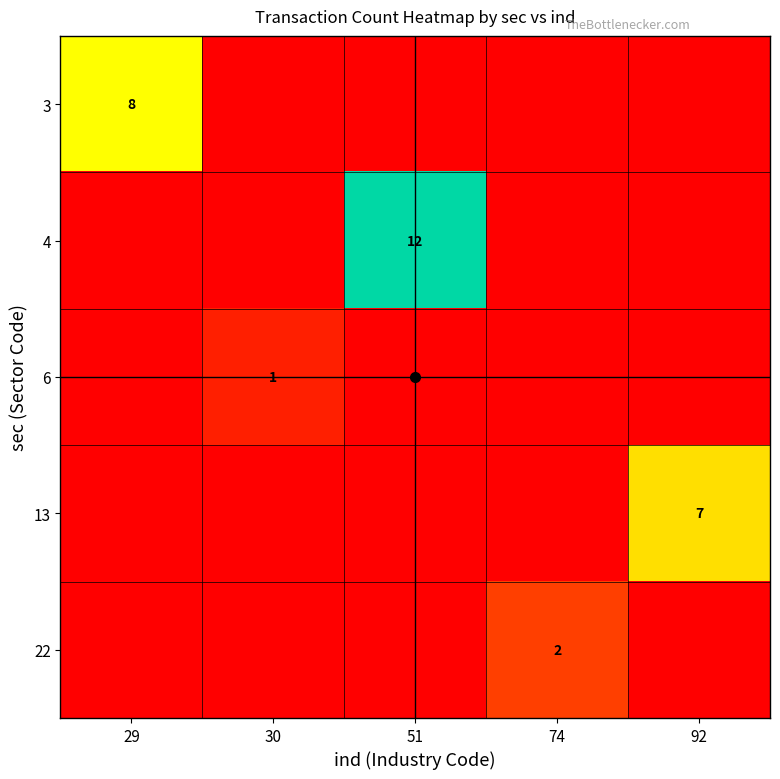

At which category is the sum across all series the highest?

51